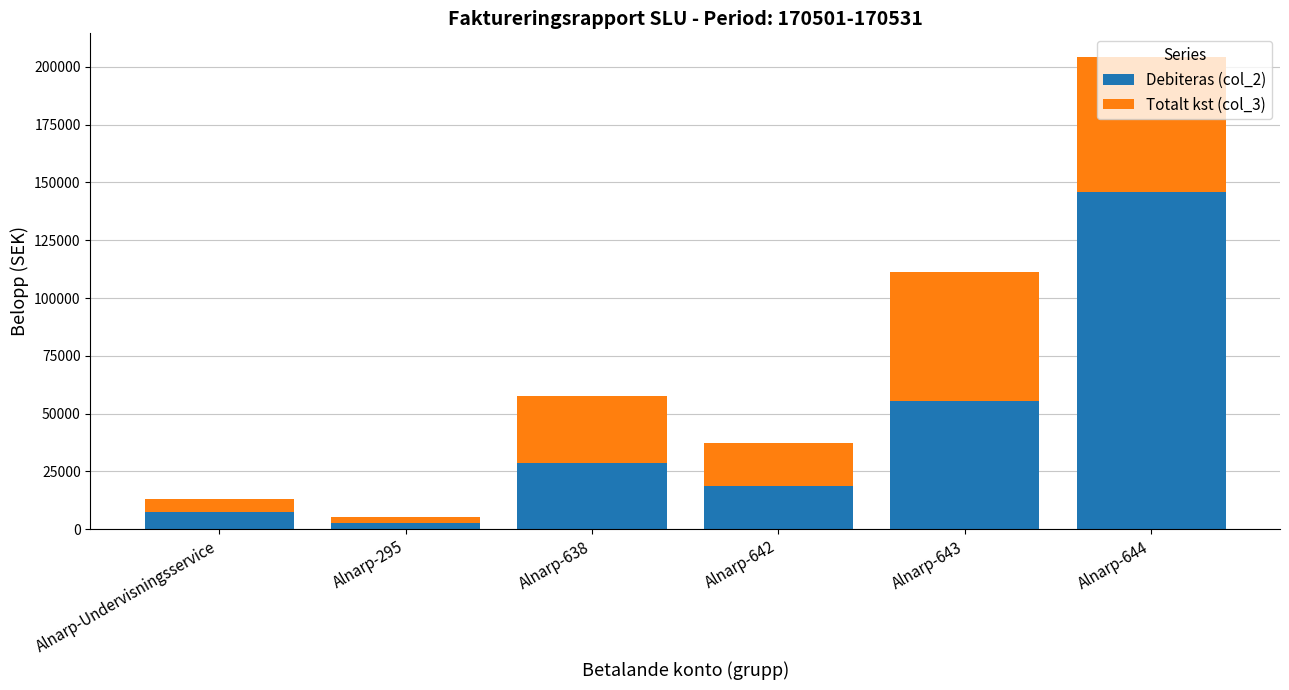

What is the difference between the maximum and second lowest values in the Debiteras (col_2) series?

138517